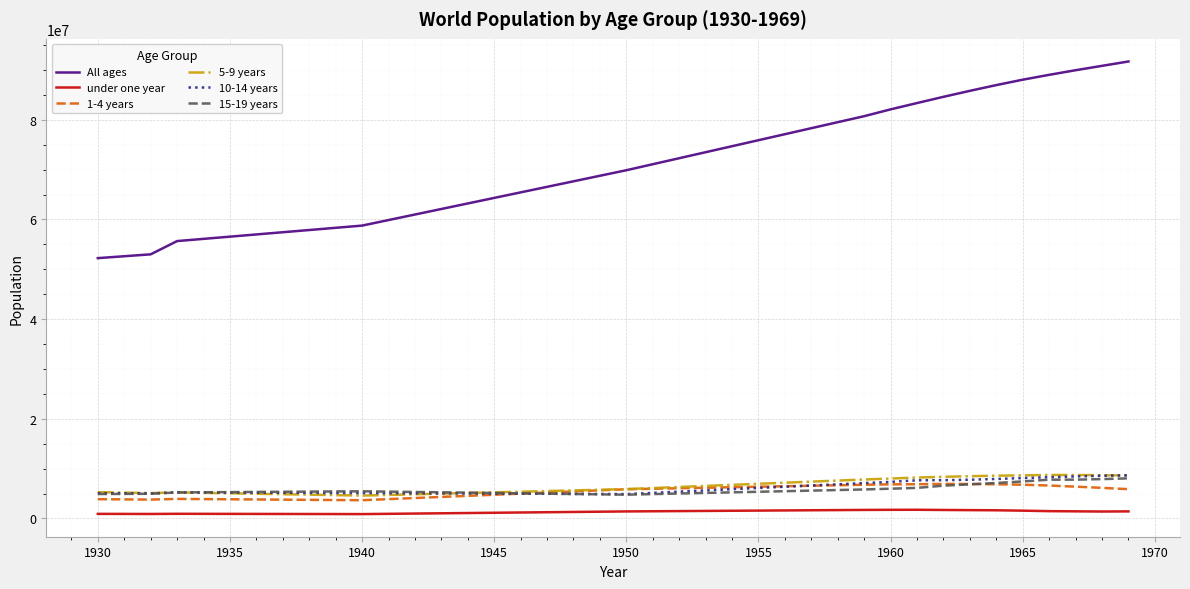

What is the sum of all under one year values?

51449771